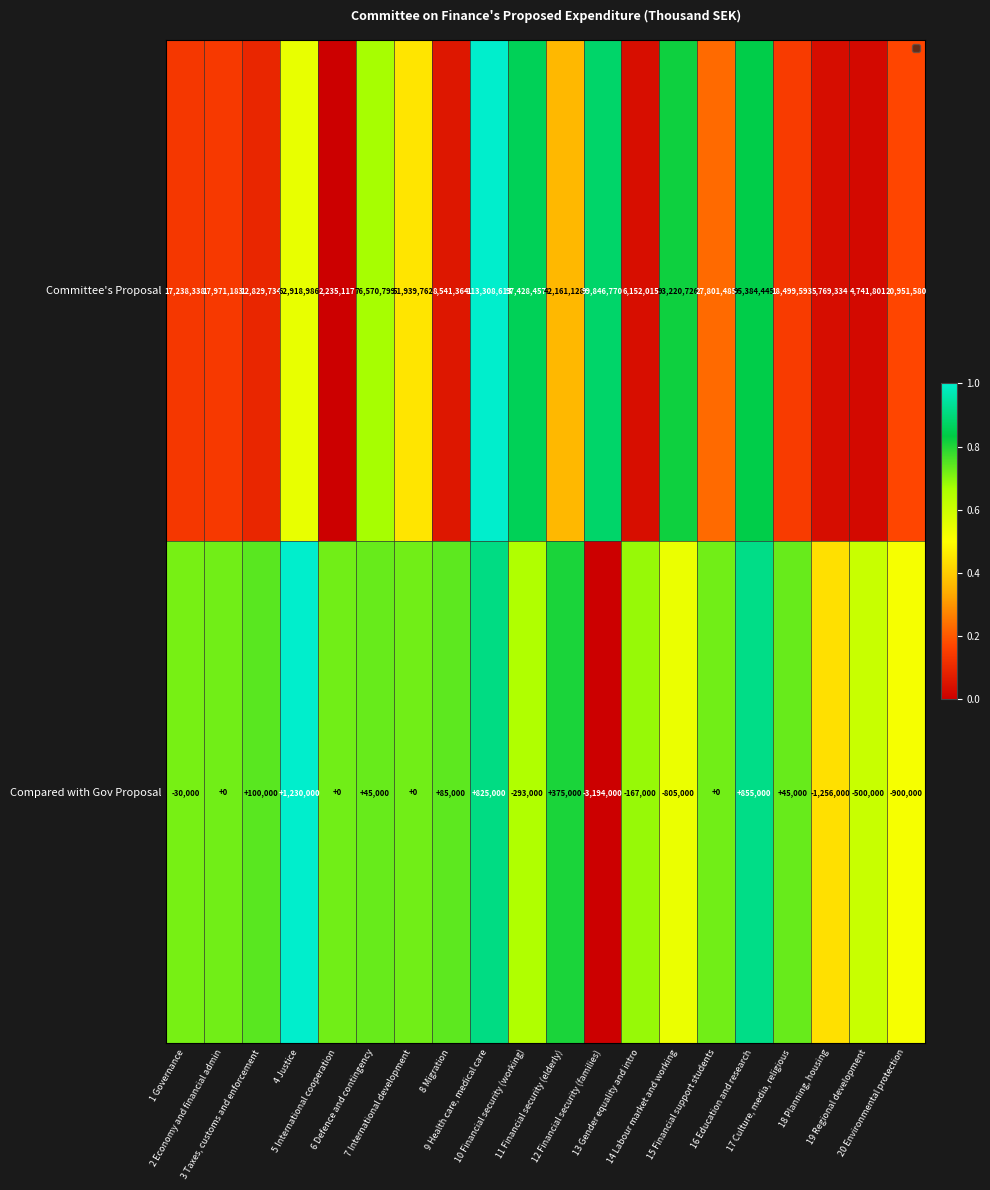

What is the difference between the maximum and second lowest values in the Committee's Proposal series?

108566812